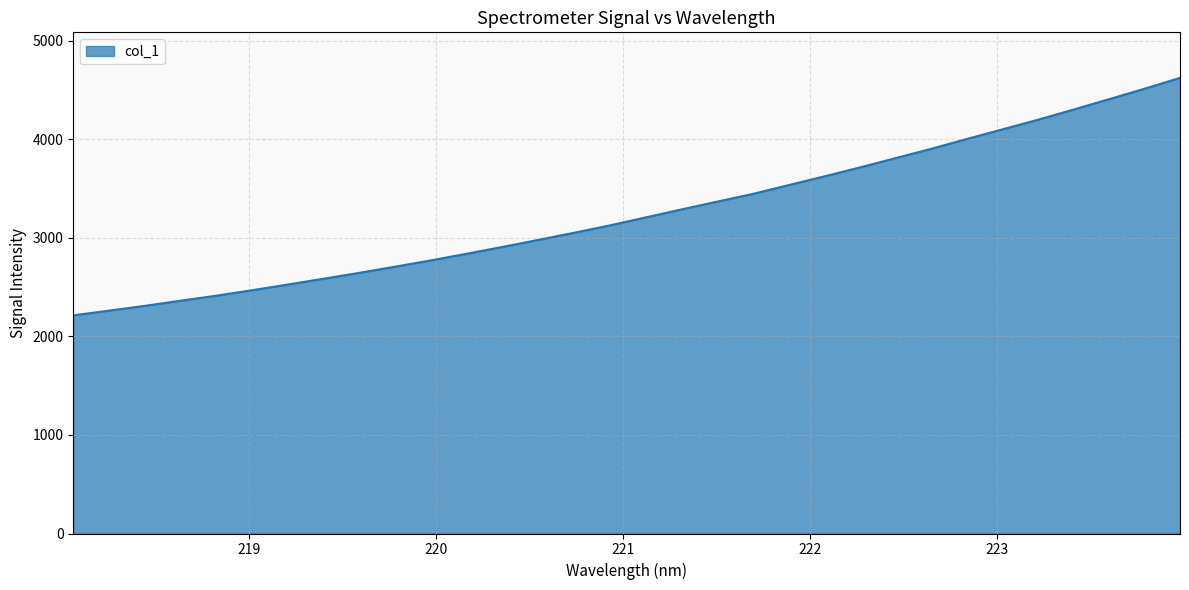

What is the difference between the maximum and minimum values?

2410.4